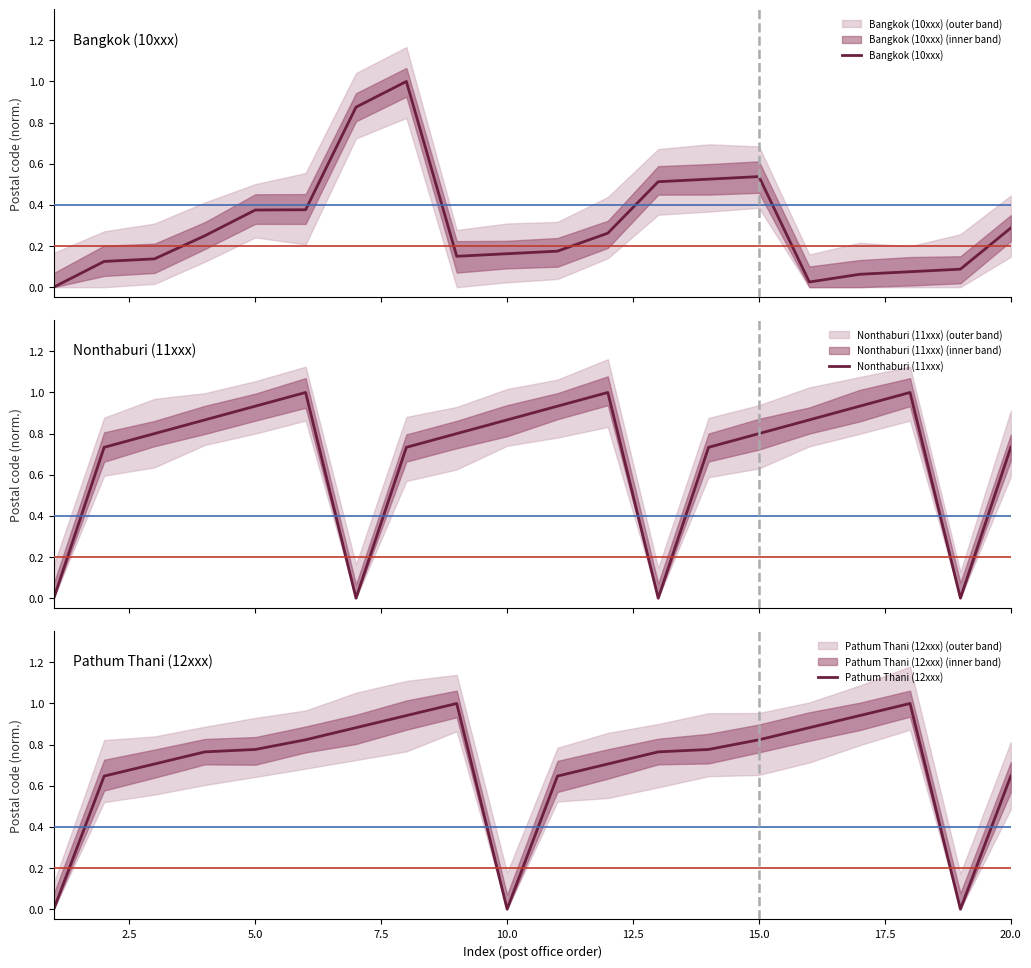

What is the difference between the maximum and minimum values in the Nonthaburi (11xxx) series?

1.0